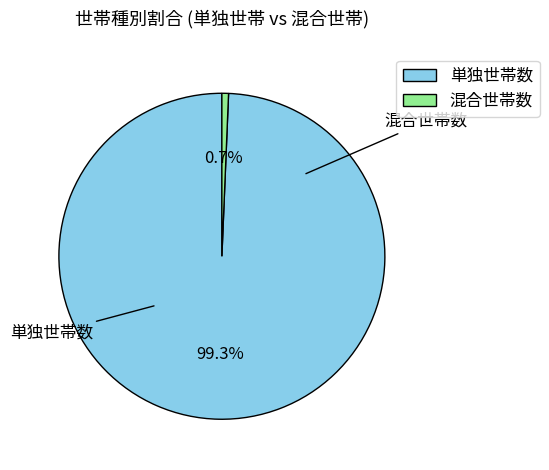

To the nearest percent, what is the difference between the largest and smallest slice percentages?

99%